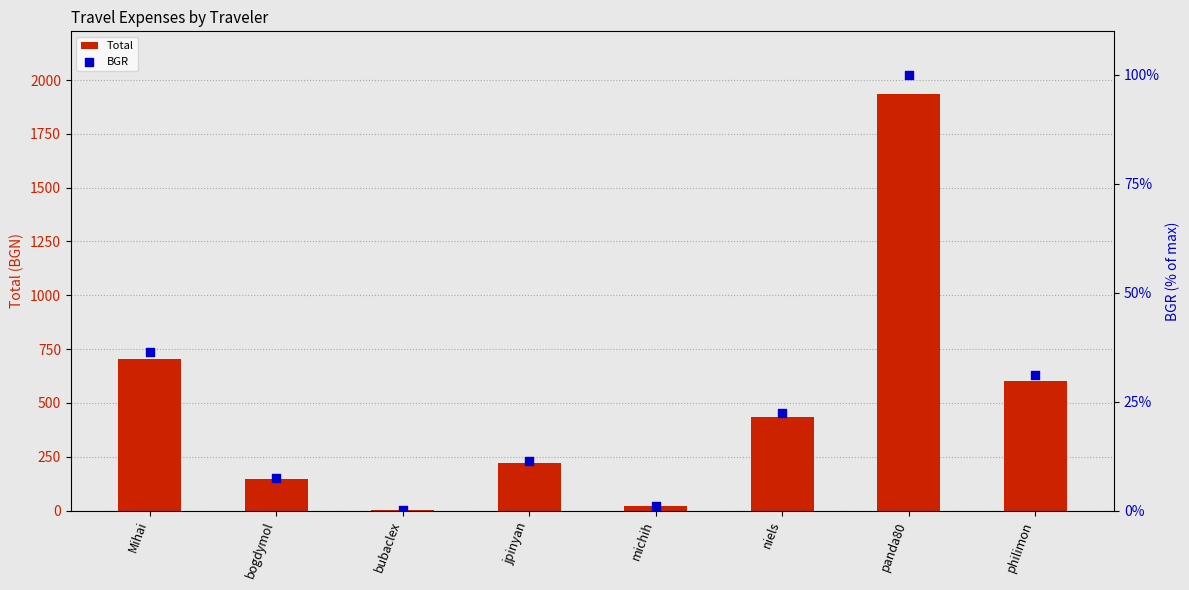

What is the total value across all series at jpinyan?

232.6